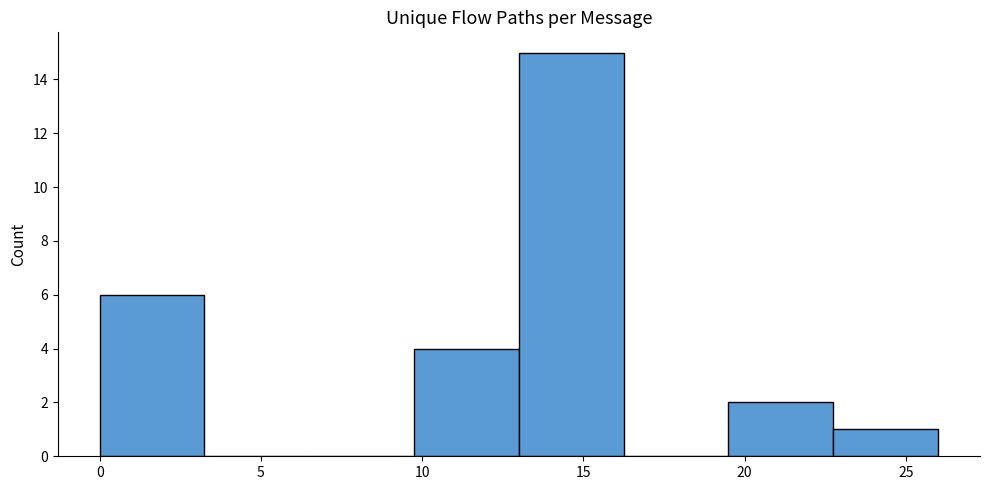

What is the height of the bar covering 9.75 to 13.00 on the x-axis? Neither the bar edges nor the heights are printed on the chart, so give them approximately, as read against the axes.

4